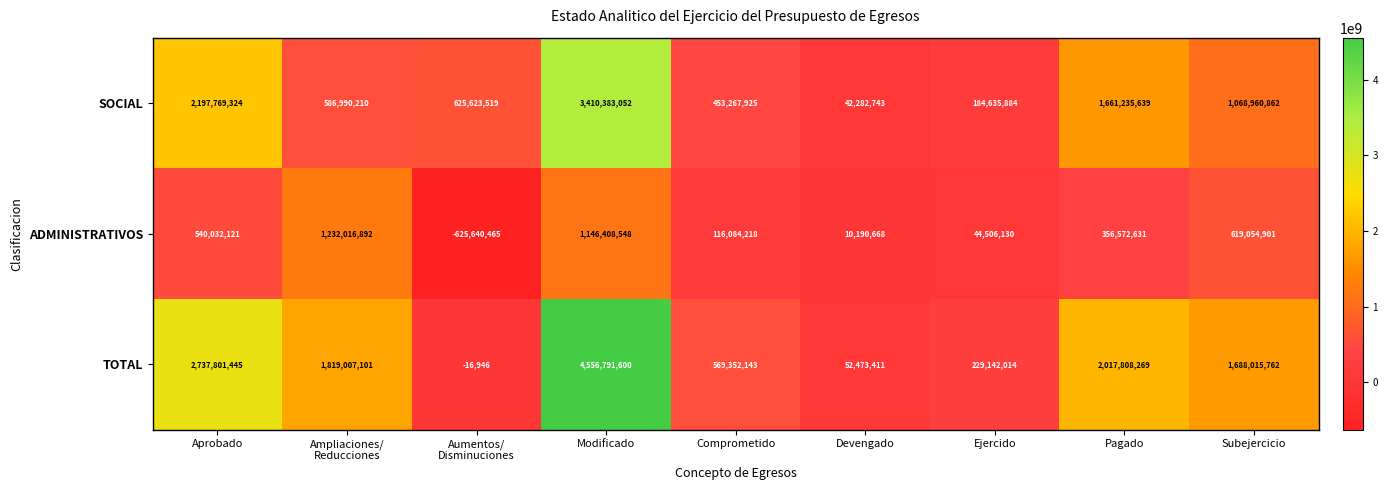

What is the sum of the SOCIAL values at Devengado and Ejercido?

226918627